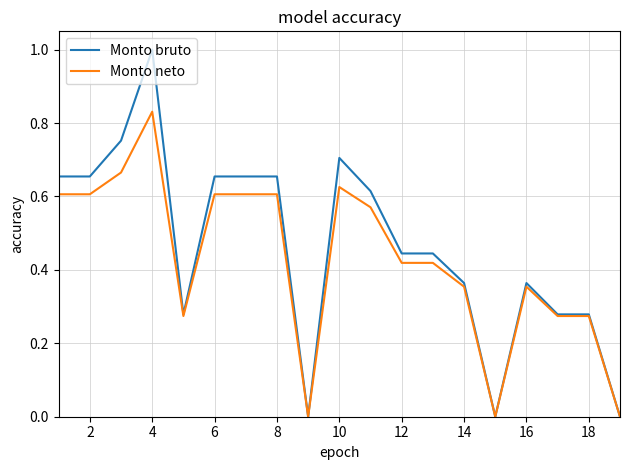

List the series in order of their peak value, highest first.

Monto bruto, Monto neto